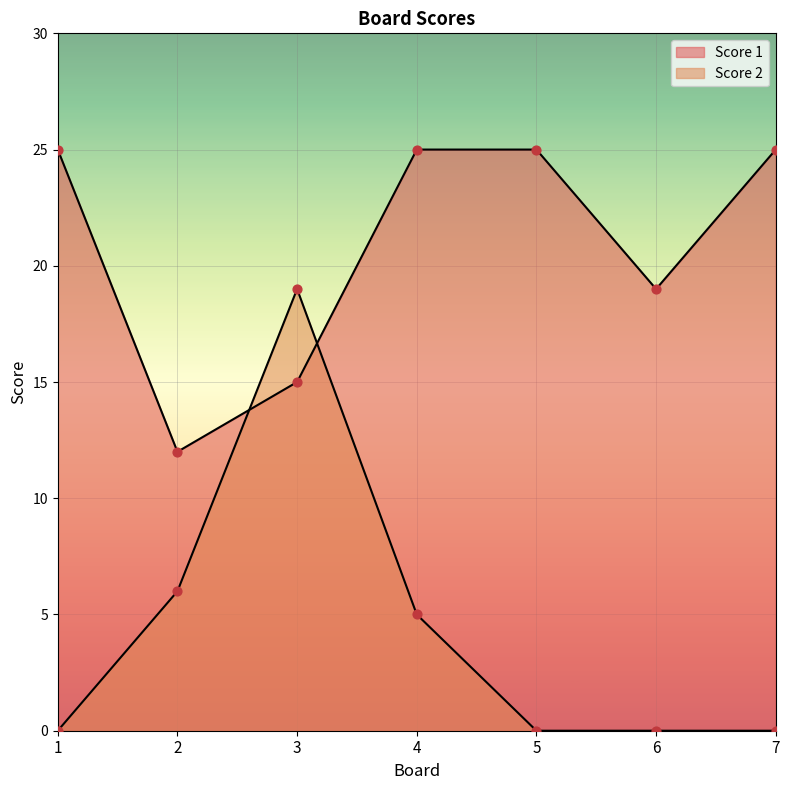

Which series contains the highest Y value?

Score 1